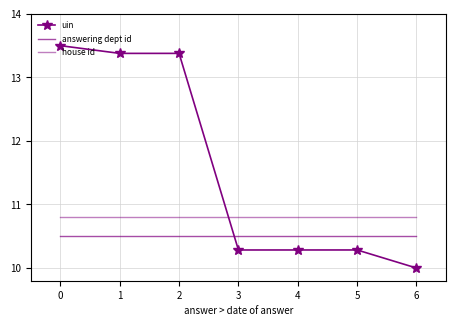

How many series are shown in this chart?

3